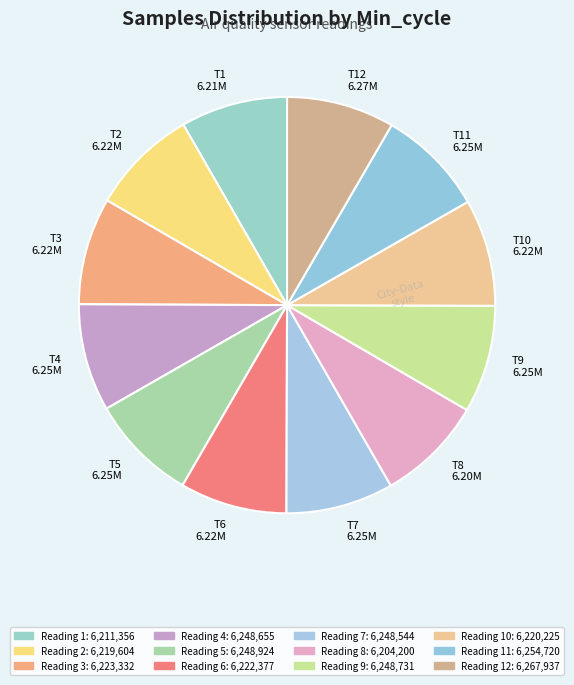

Approximately how many times larger is the value at T10 6.22M compared to T11 6.25M?

1.0